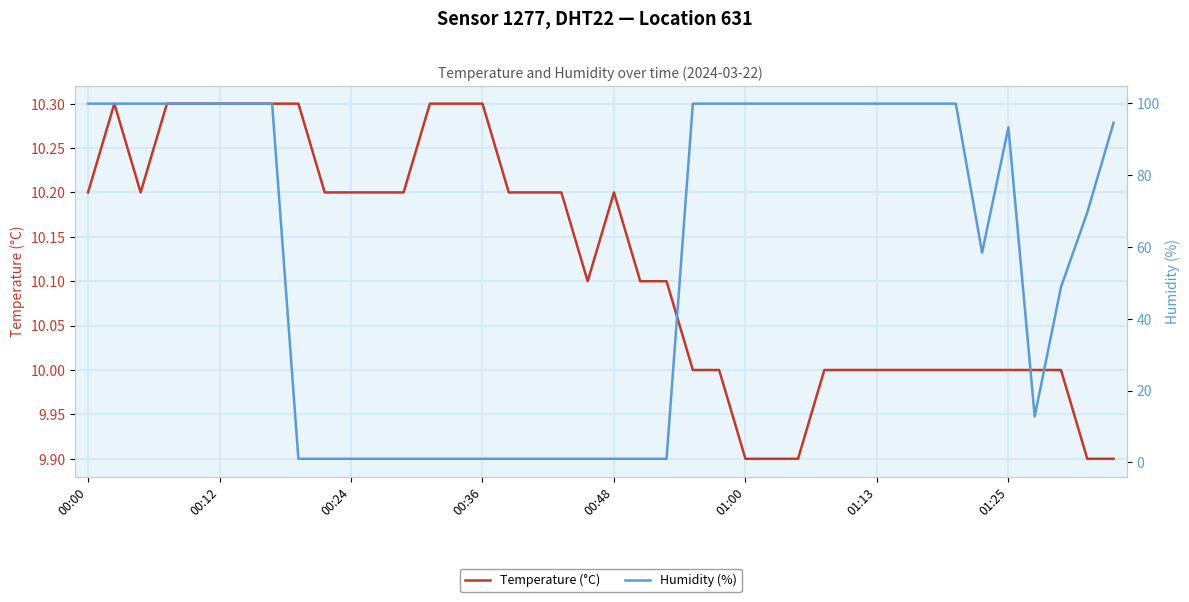

What is the lowest value of the Temperature (°C) series?

9.9